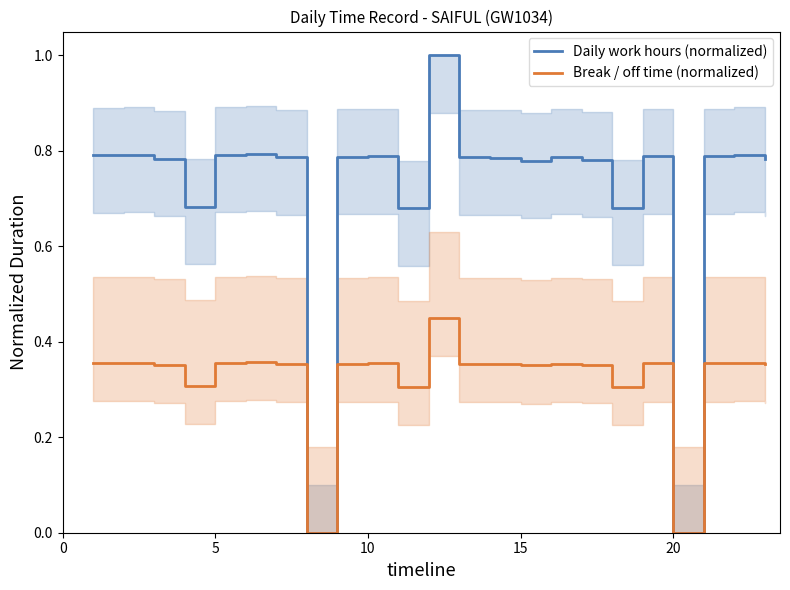

Reading left to right, extract all data points from this chart.

Daily work hours (normalized): 0.8	0.8	0.8	0.7	0.8	0.8	0.8	0.0	0.8	0.8	0.7	1.0	0.8	0.8	0.8	0.8	0.8	0.7	0.8	0.0	0.8	0.8	0.8
Break / off time (normalized): 0.4	0.4	0.4	0.3	0.4	0.4	0.4	0.0	0.4	0.4	0.3	0.5	0.4	0.4	0.4	0.4	0.4	0.3	0.4	0.0	0.4	0.4	0.4